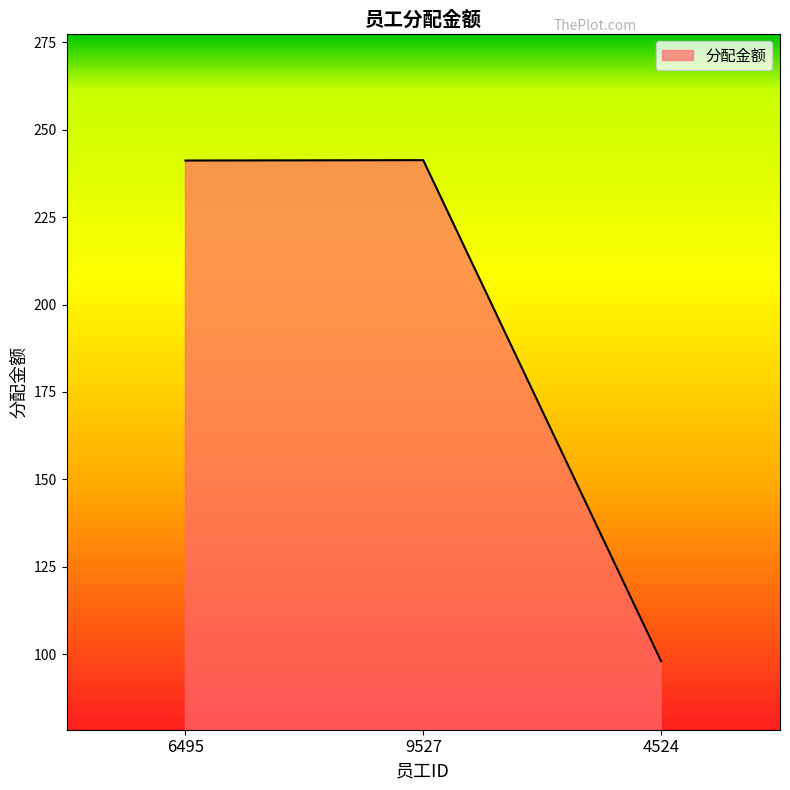

What is the average value?

193.5